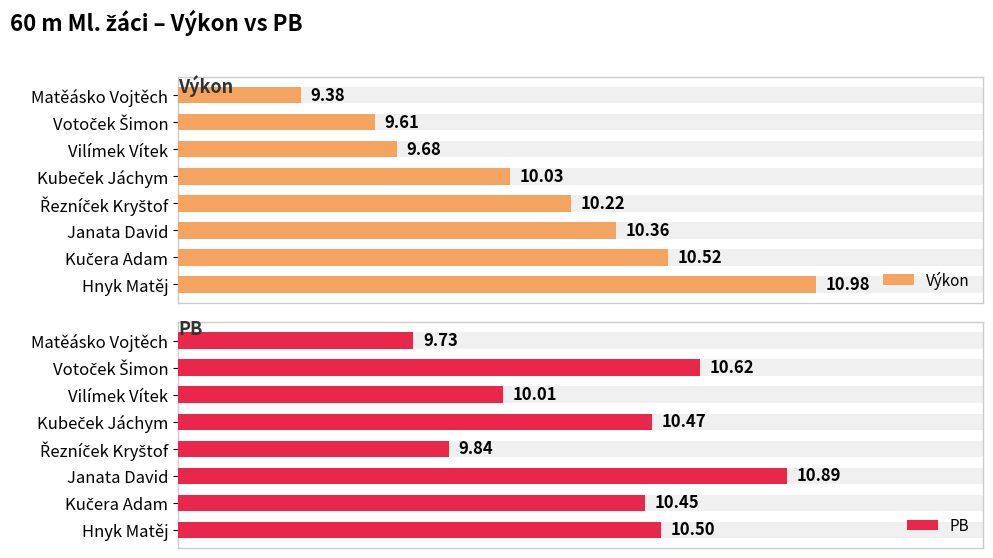

Which series has the largest total across all categories?

PB